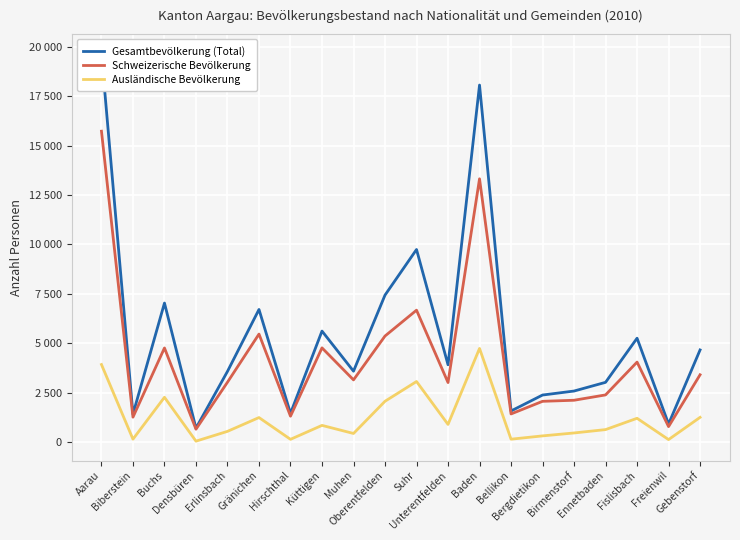

At how many categories does at least one series exceed 2139?

15